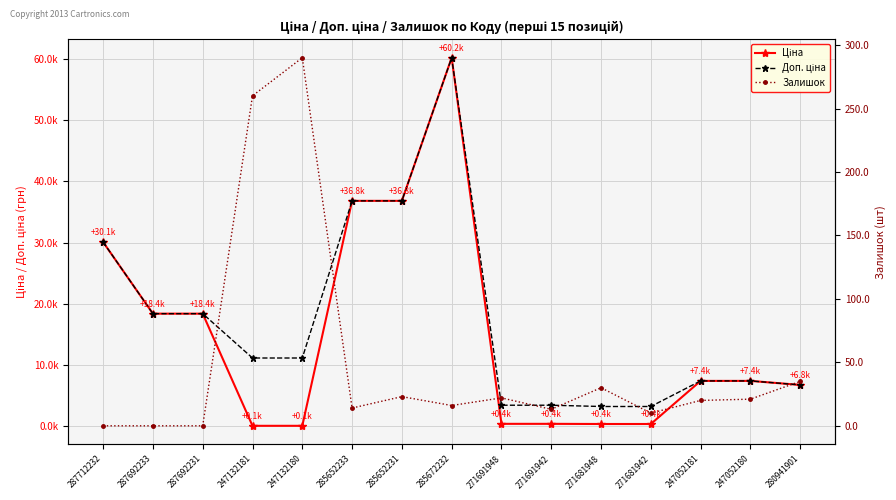

What are all the series names shown in the legend?

Ціна, Доп. ціна, Залишок